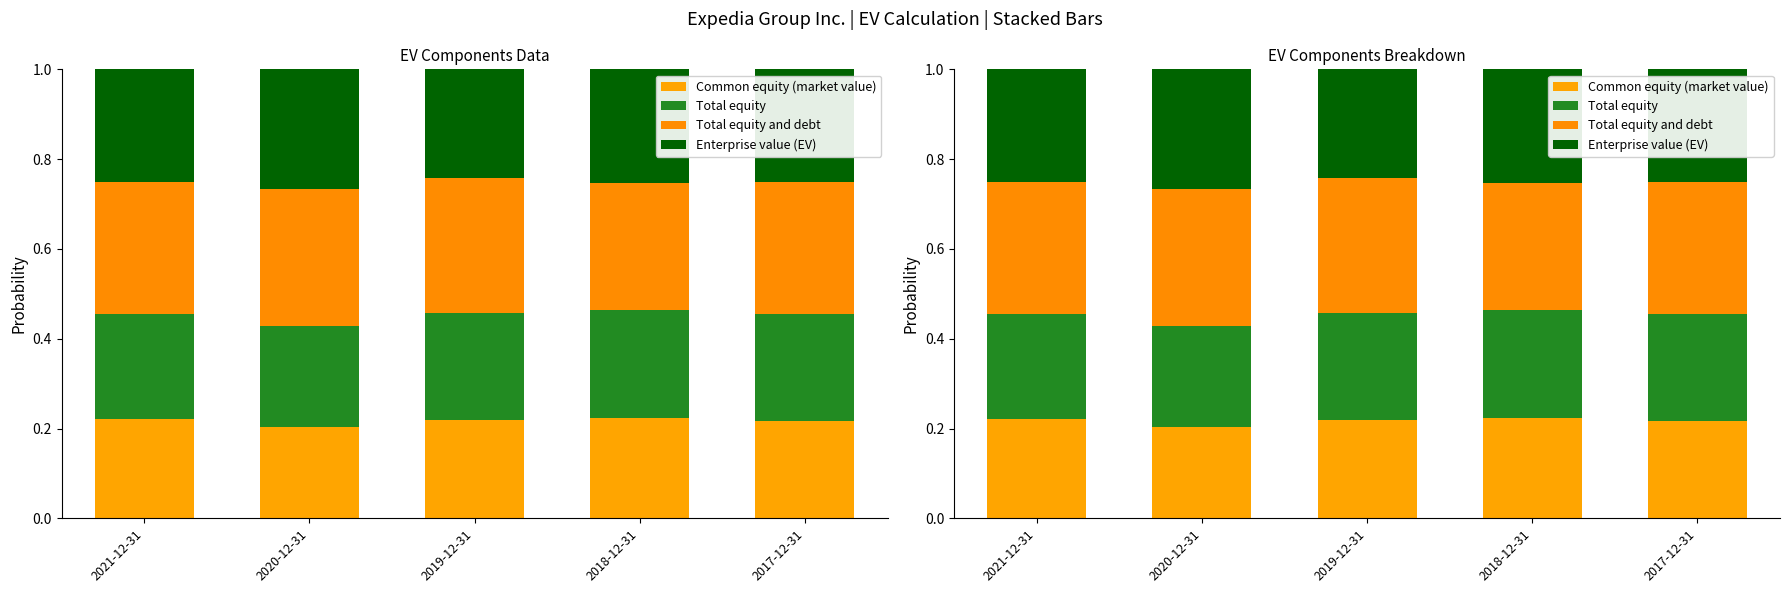

Count the Common equity (market value) values in the range 0 to 1.

5